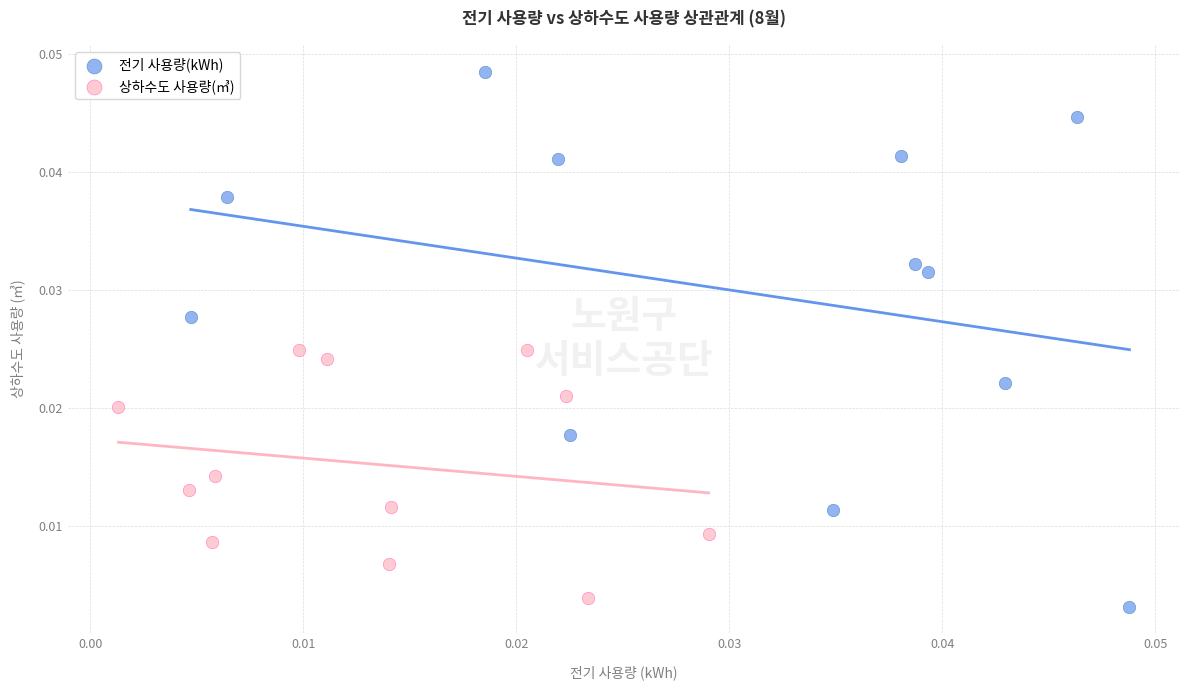

What are all the series names shown in the legend?

전기 사용량(kWh), 상하수도 사용량(㎥)